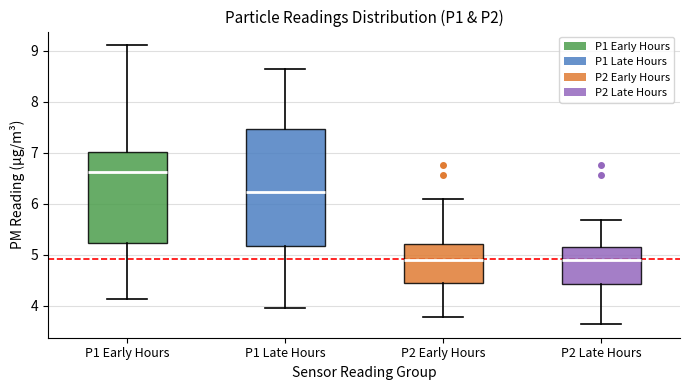

Where does the lower whisker of the box for P2 Late Hours end on the y-axis? The values are not printed on the chart, so give them approximately, as read against the axis.

3.7